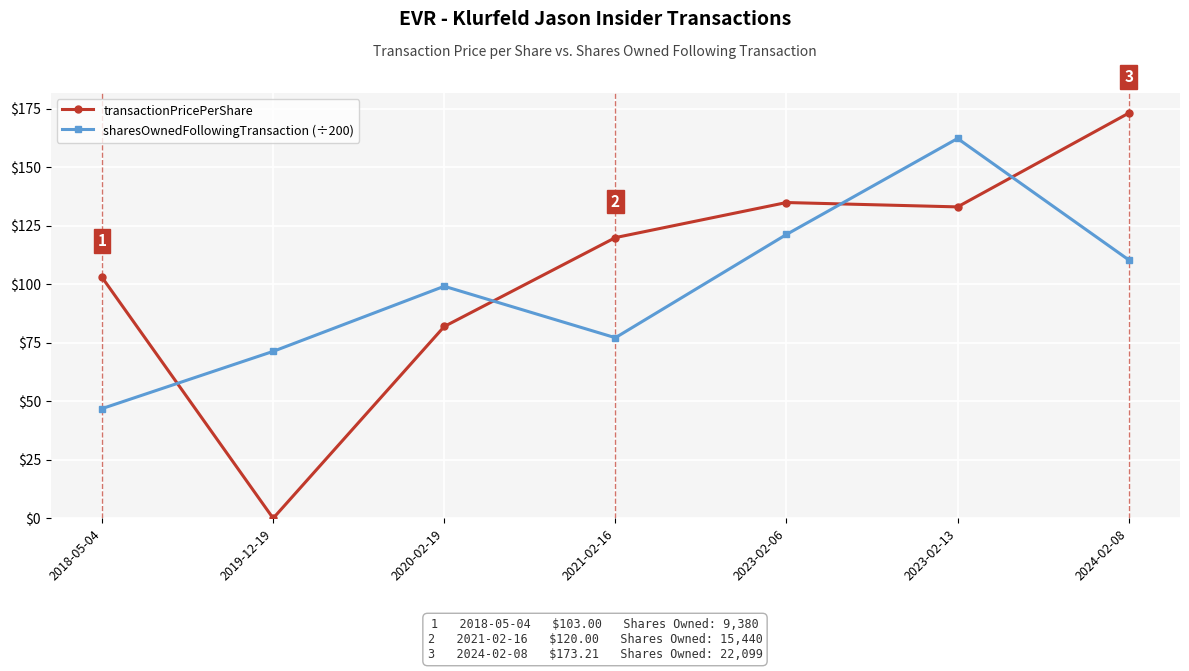

Which label corresponds to the smallest value in the chart?

2019-12-19